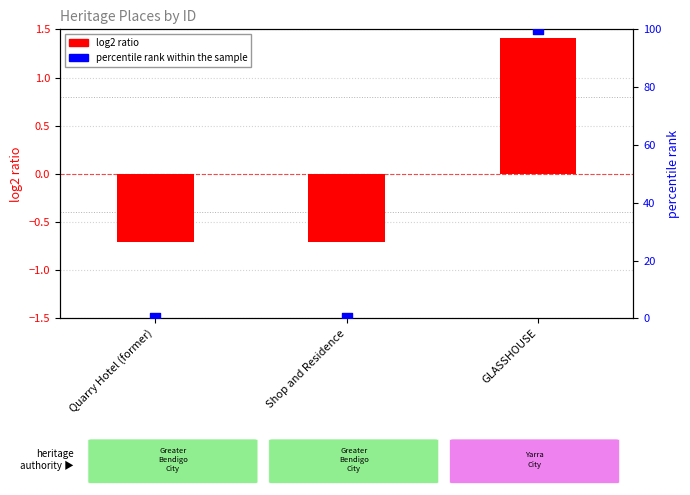

Which series has the largest total across all categories?

percentile rank within the sample